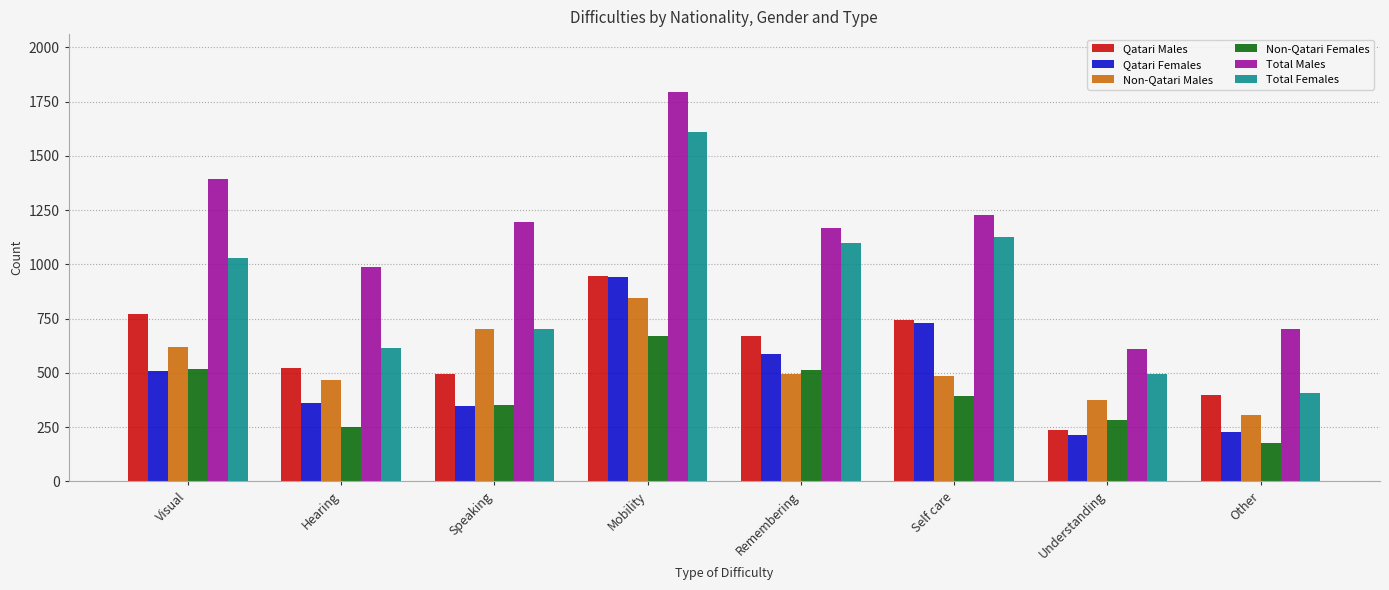

At how many categories does at least one series exceed 780?

6